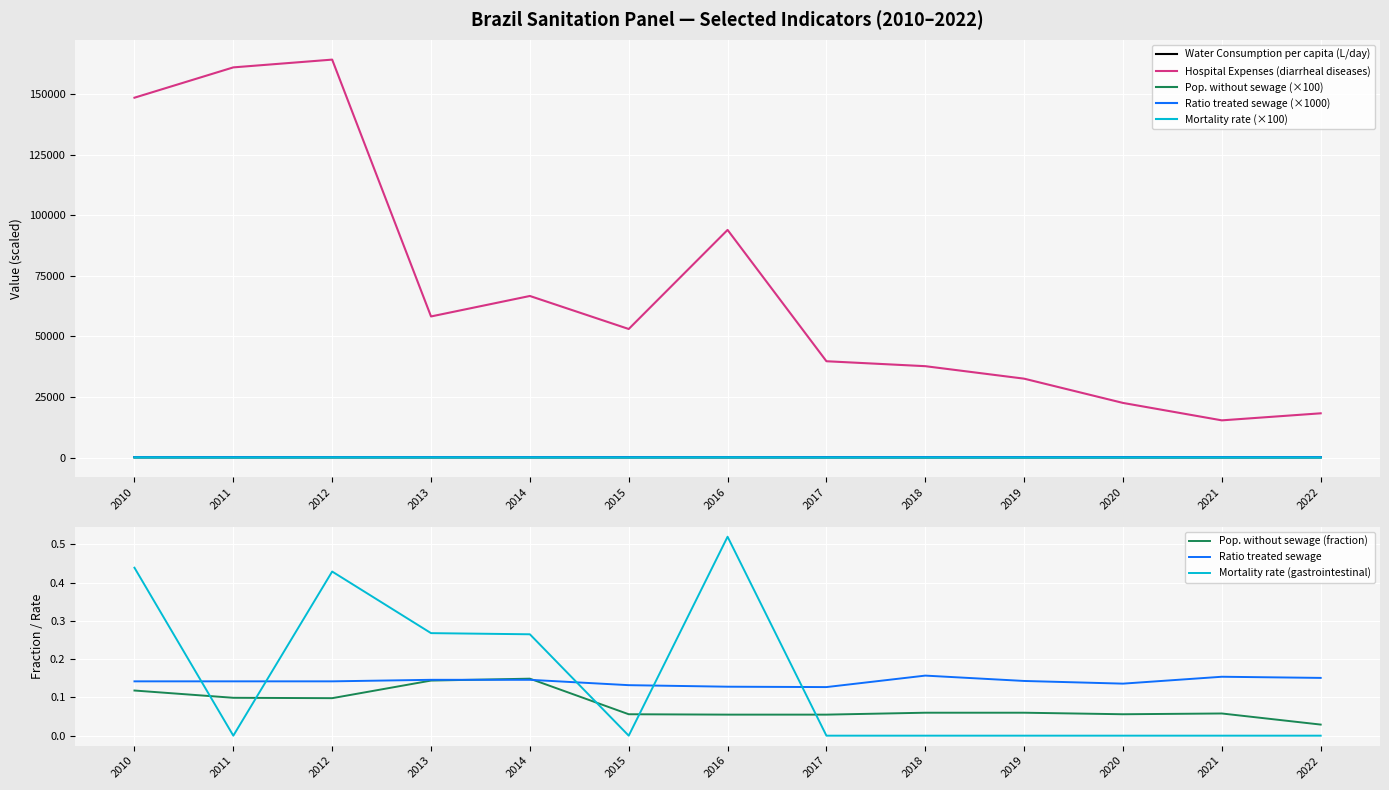

Does the chart display data point markers on the line(s)?

No